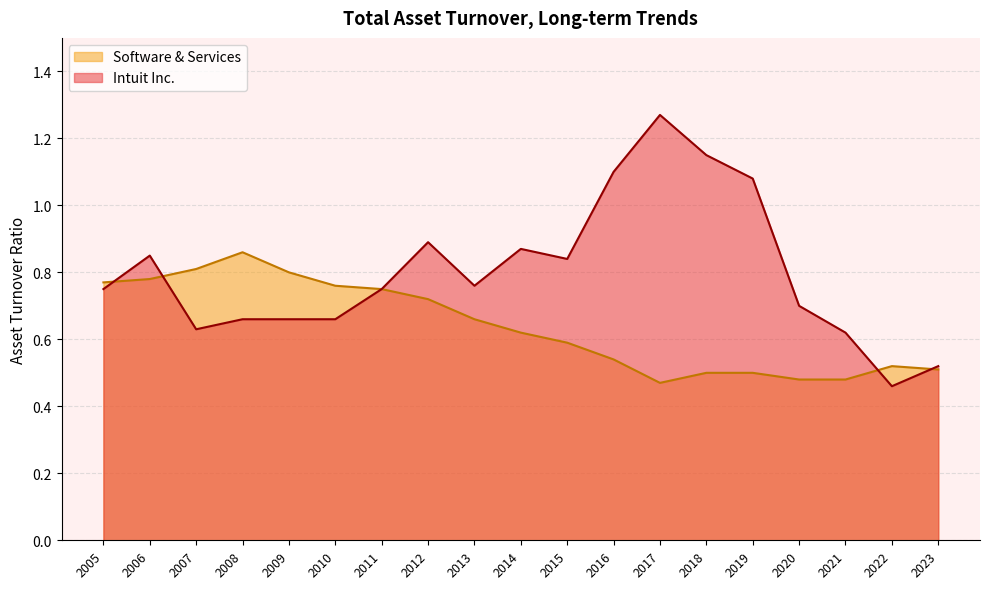

Where is the first local maximum for Intuit Inc.?

2006